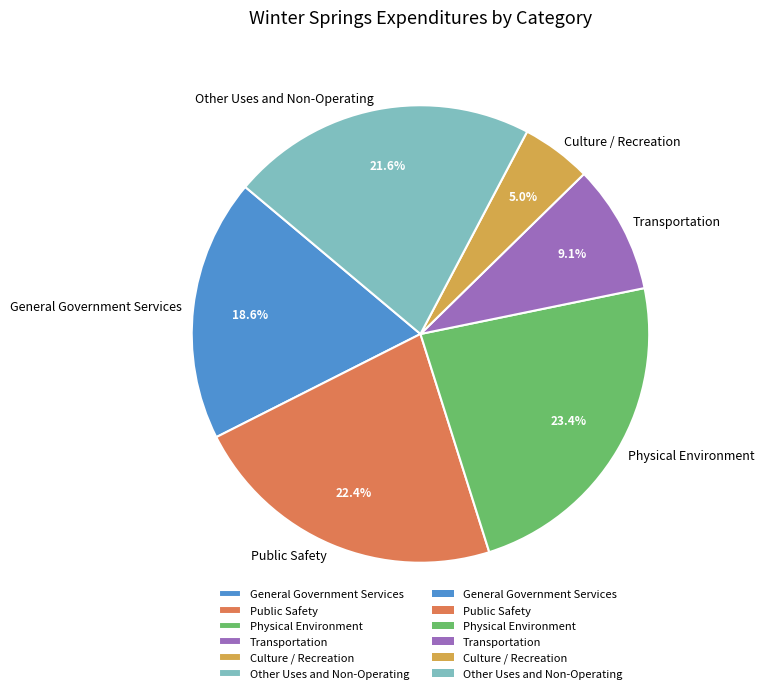

To the nearest percent, what is the difference between the largest and smallest slice percentages?

18%